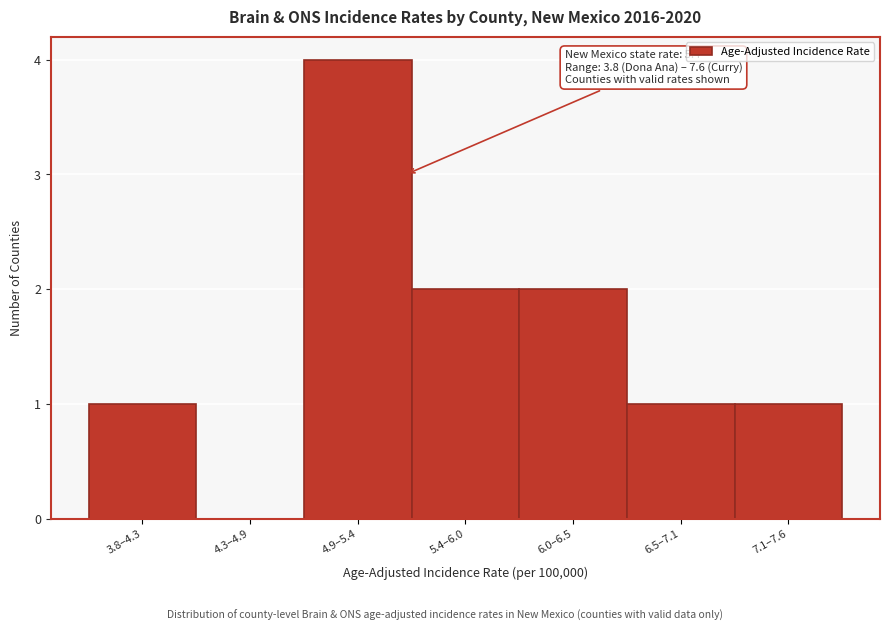

Reading right to left, transcribe all the data shown in this chart.

7.1–7.6=1	6.5–7.1=1	6.0–6.5=2	5.4–6.0=2	4.9–5.4=4	4.3–4.9=0	3.8–4.3=1